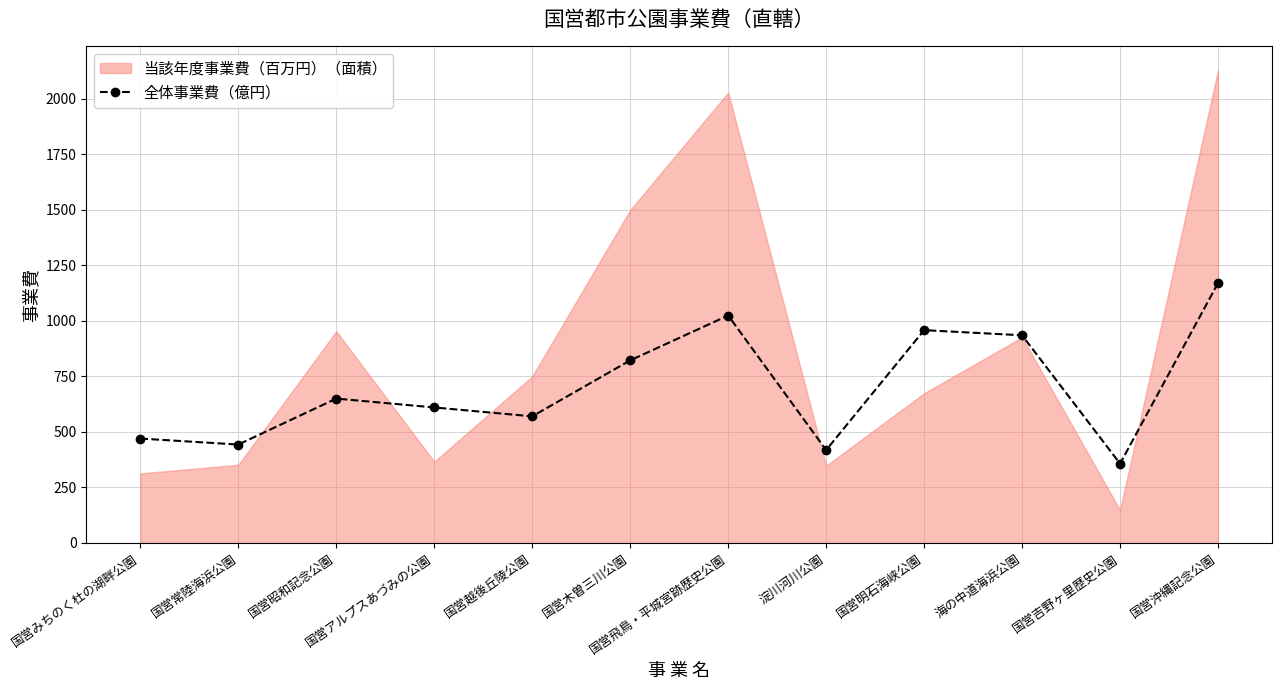

True or false: 全体事業費（億円） has more than 0 points higher than both neighbors.

True